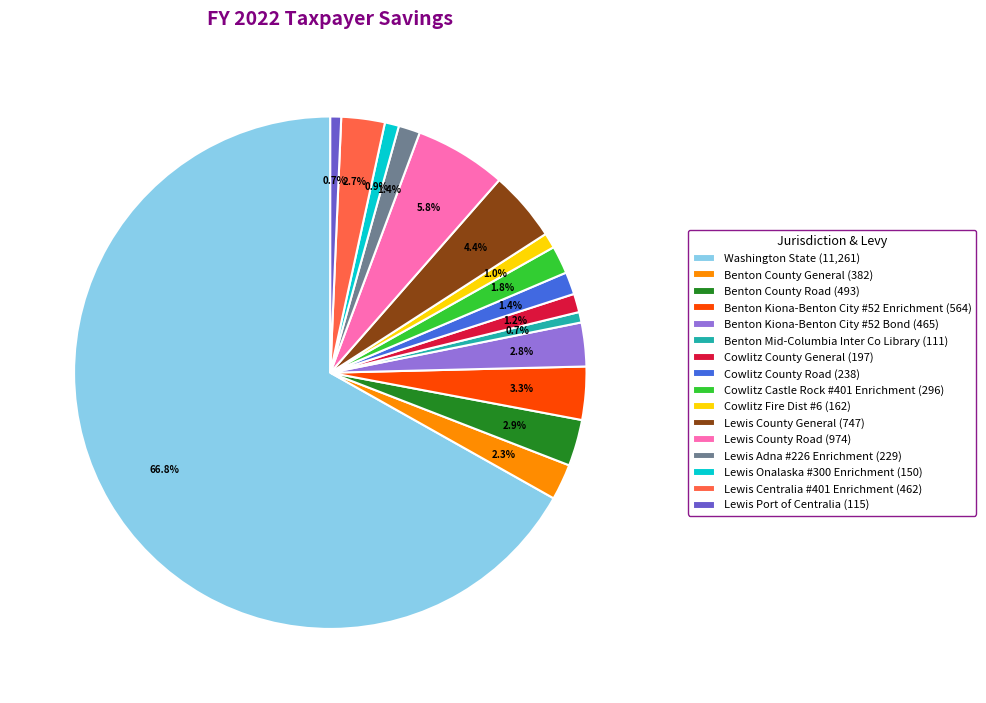

Count the number of slices in the pie.

16